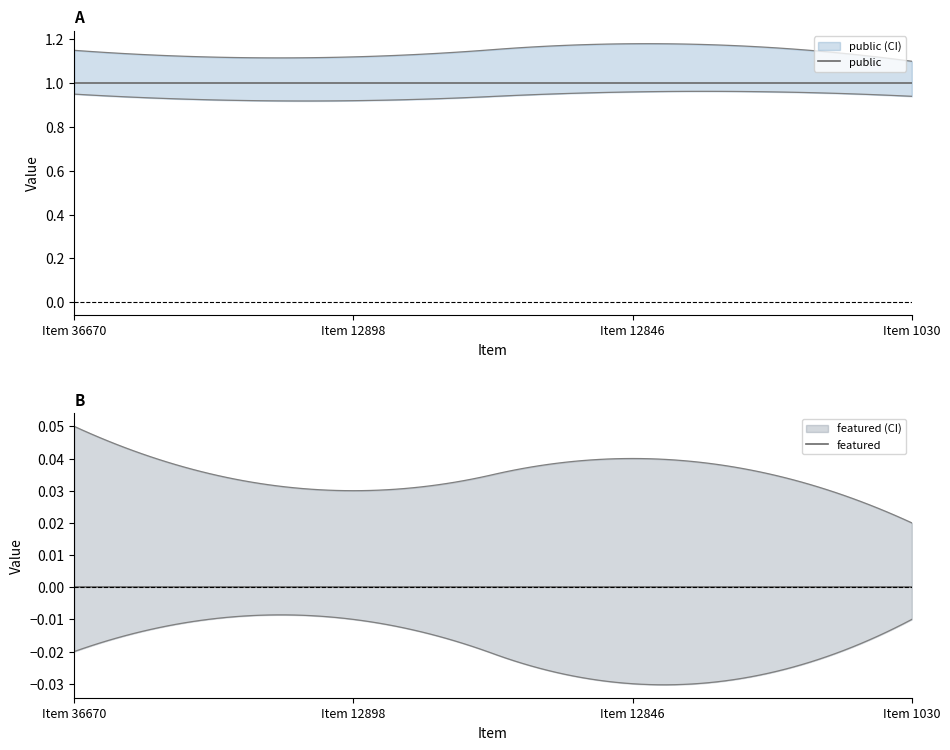

The public series shows 1 at Item 12898. True or false?

False